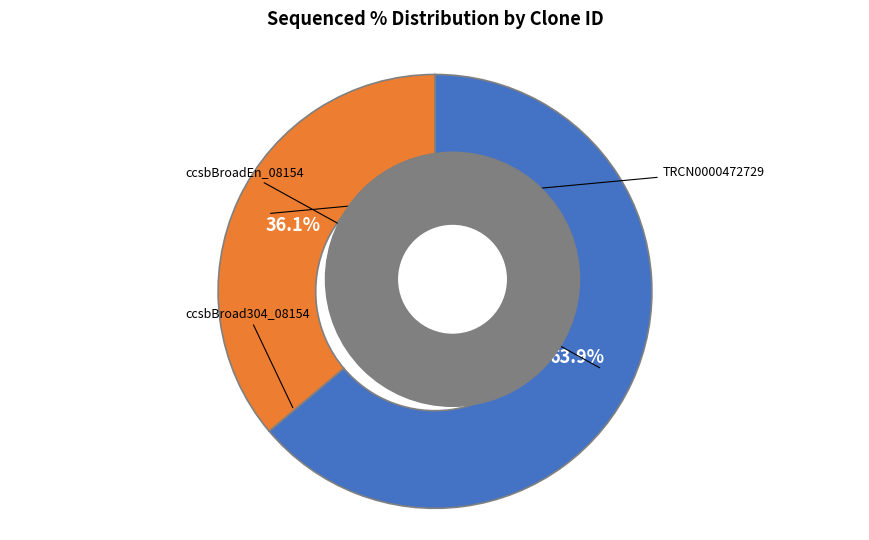

Does any single category account for the majority?

Yes